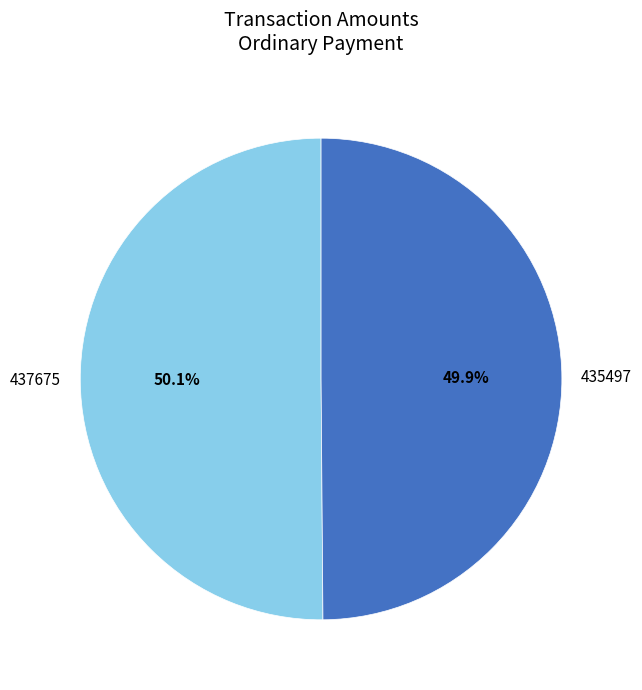

To the nearest percent, what portion does 437675 represent?

50%